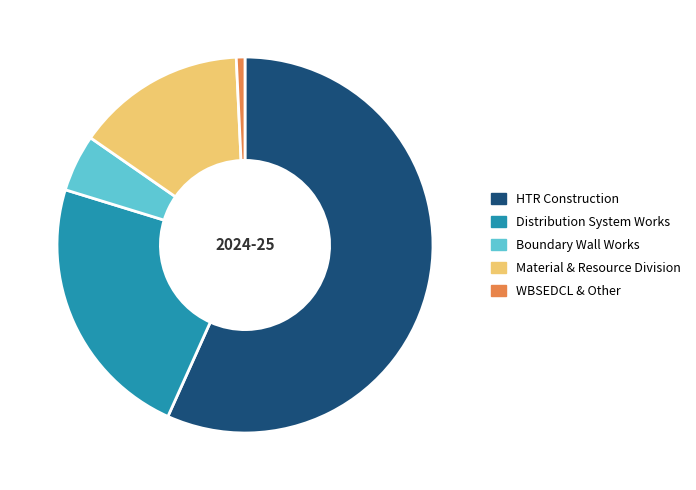

Which category accounts for the majority?

HTR Construction